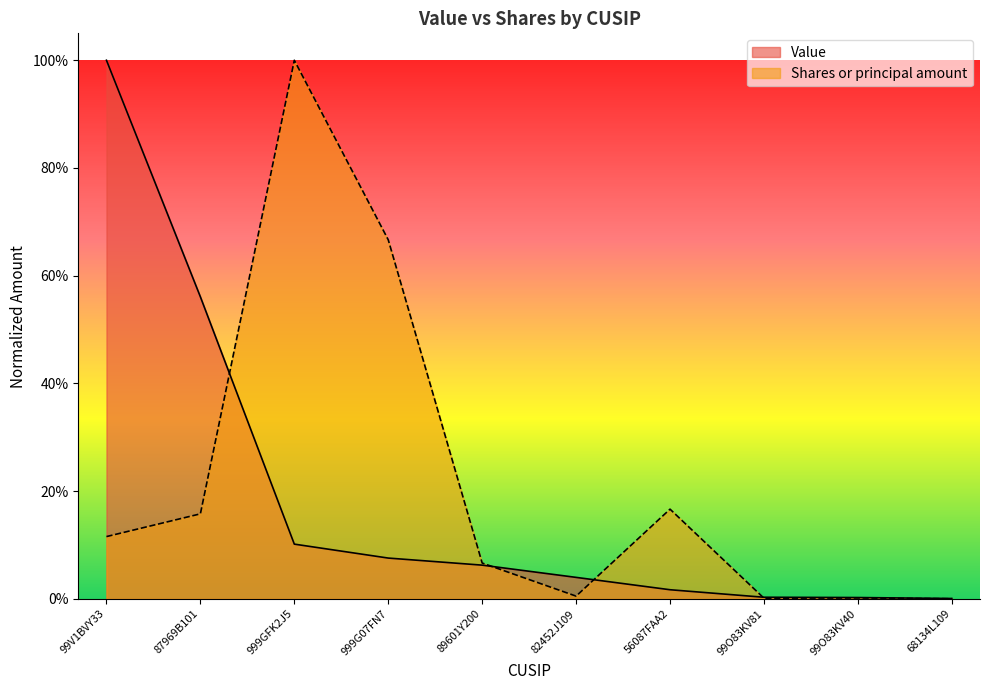

How many interior local peaks does the Shares or principal amount series have?

3